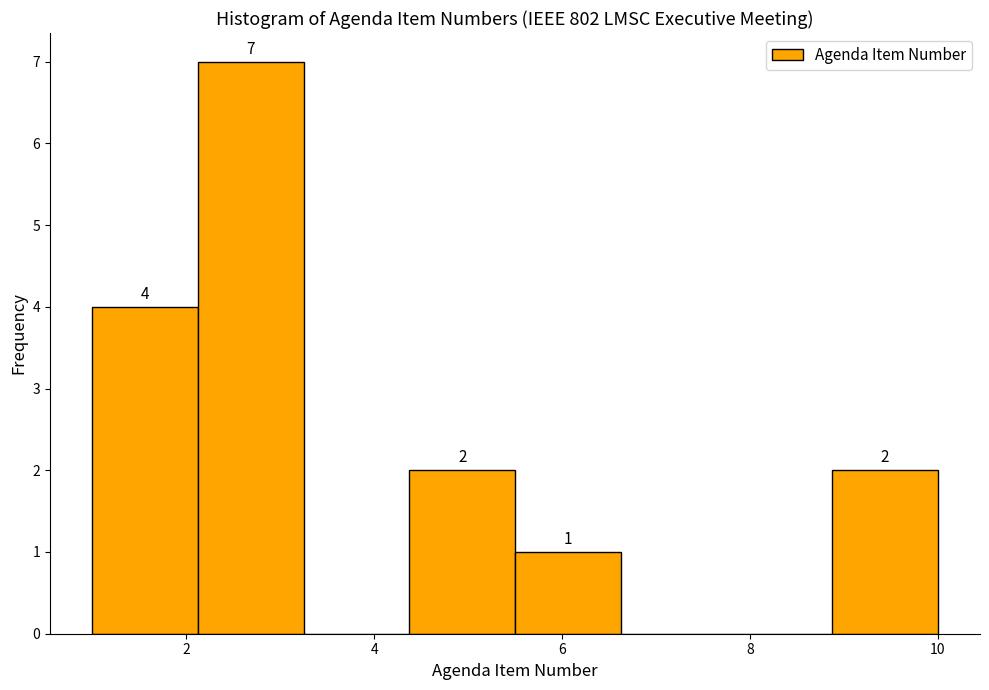

Which range on the x-axis has the tallest bar?

2.2 to 3.2